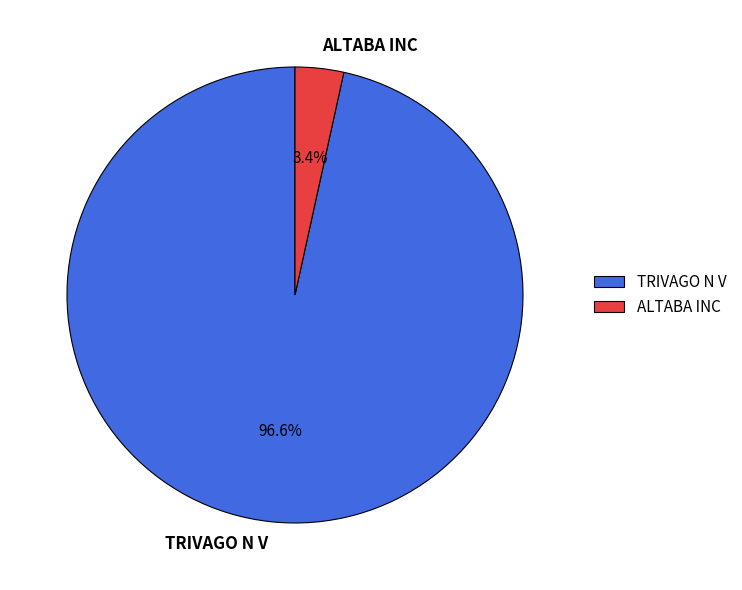

To the nearest percent, what percentage of the pie is TRIVAGO N V?

97%